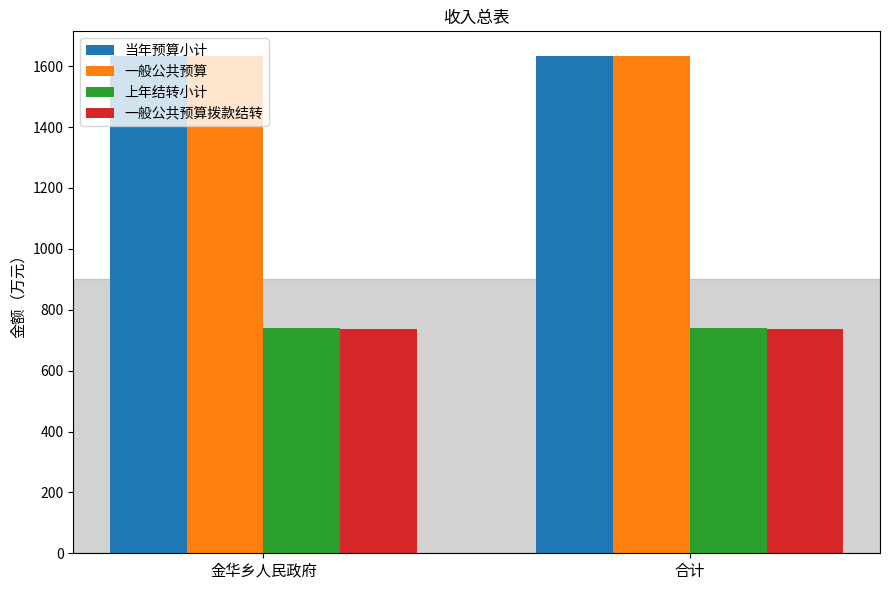

What is the spread (max minus min) of values at 合计?

894.7